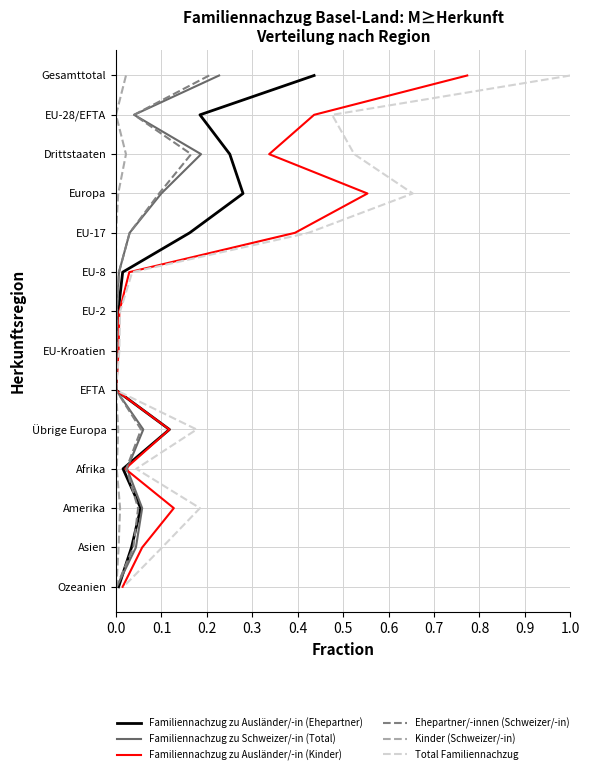

Which series changed the most between 0.4 and 0.8?

Familiennachzug zu Ausländer/-in (Ehepartner)